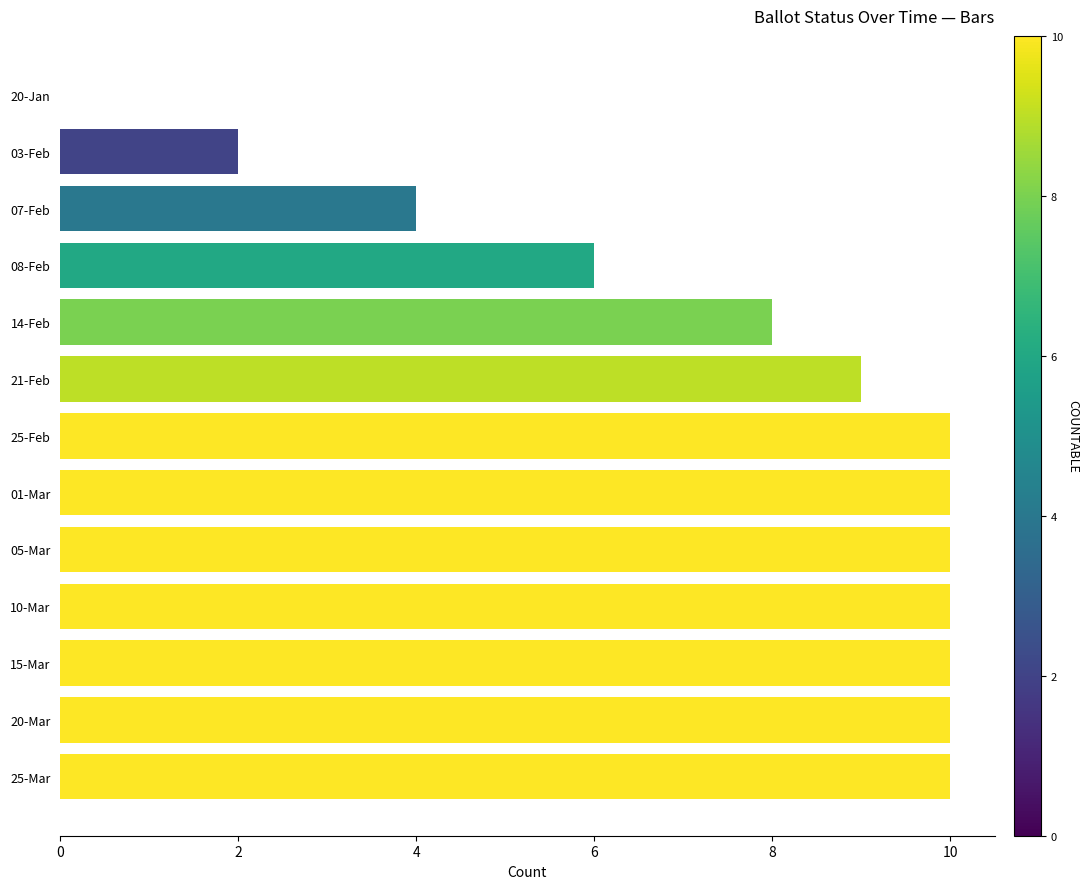

True or false: the data shows 8 at 14-Feb.

True